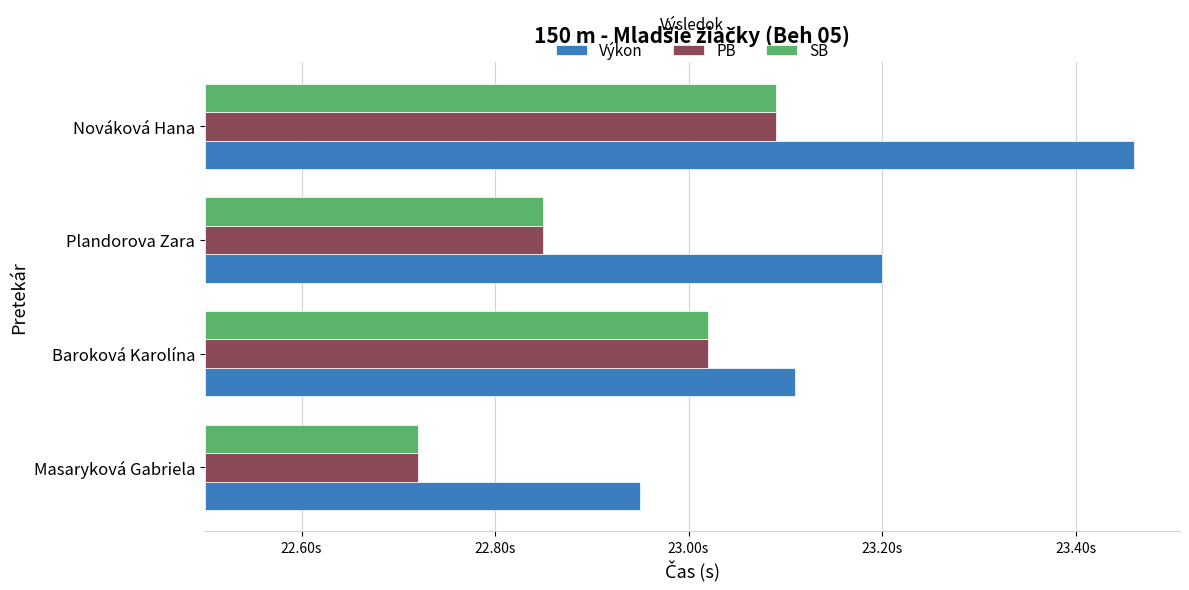

How many bars are there in total?

12